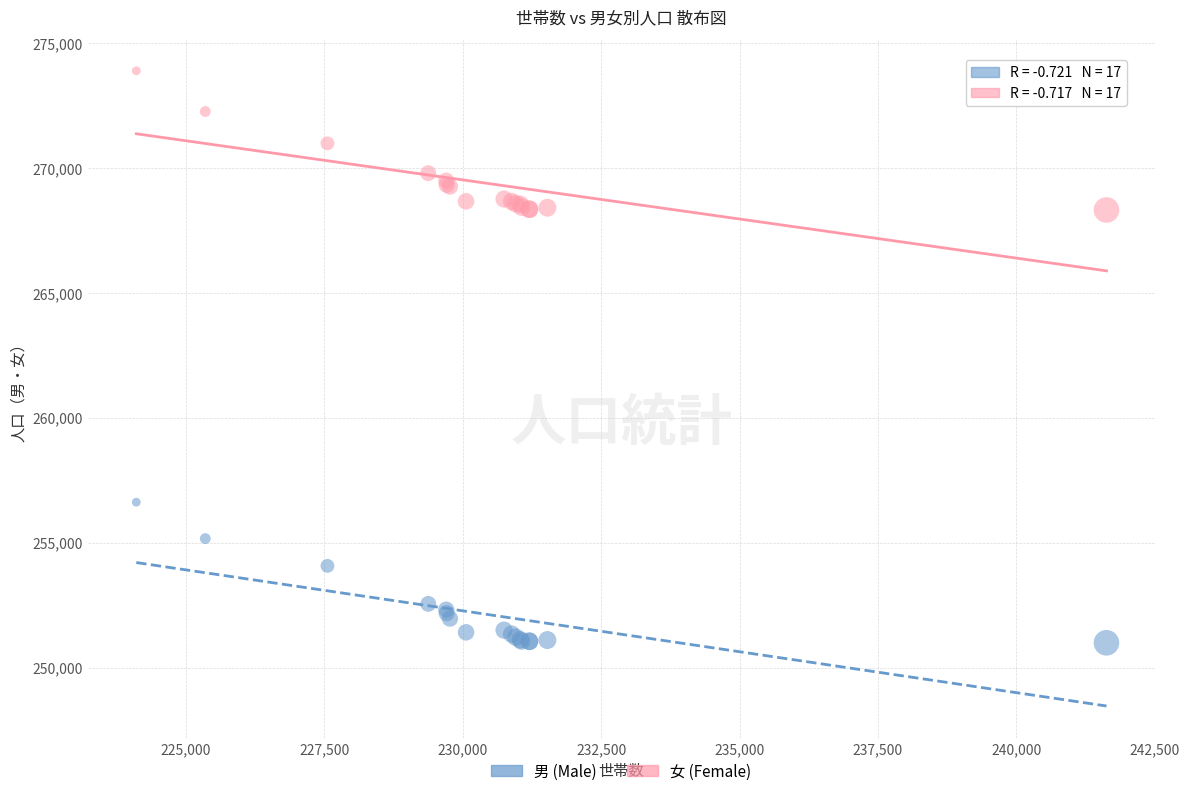

Which series contains the lowest Y value?

男 (Male)